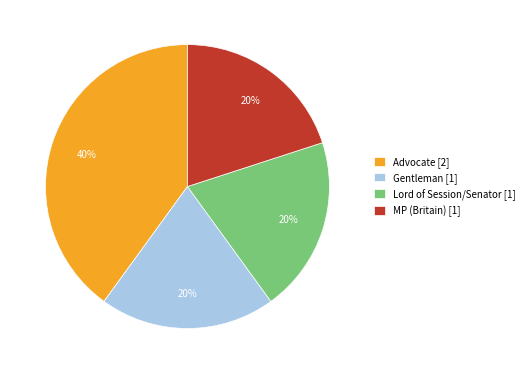

What is the ratio of the value at Advocate [2] to the value at MP (Britain) [1]?

2.0